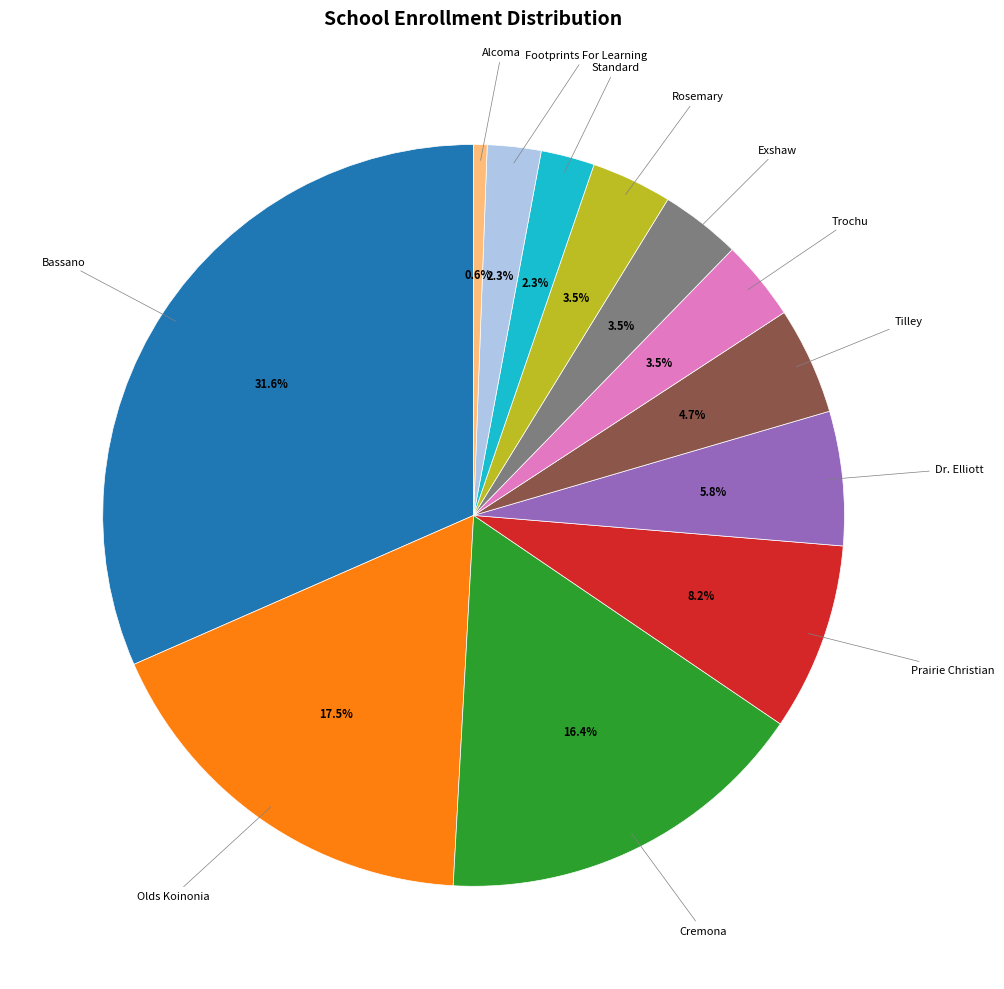

Is there any slice that represents more than half of the pie?

No